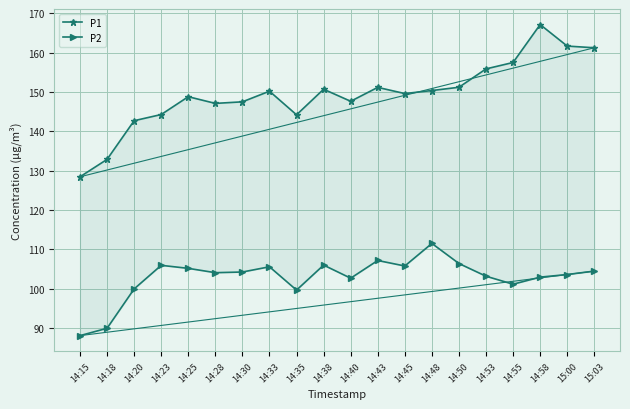

True or false: P2 has more than 1 points higher than both neighbors.

True